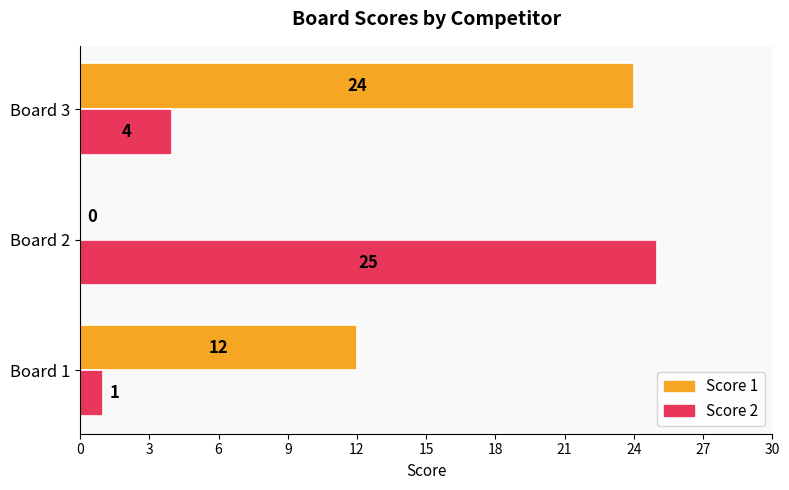

What is the sum of the Score 2 values at Board 1 and Board 2?

26